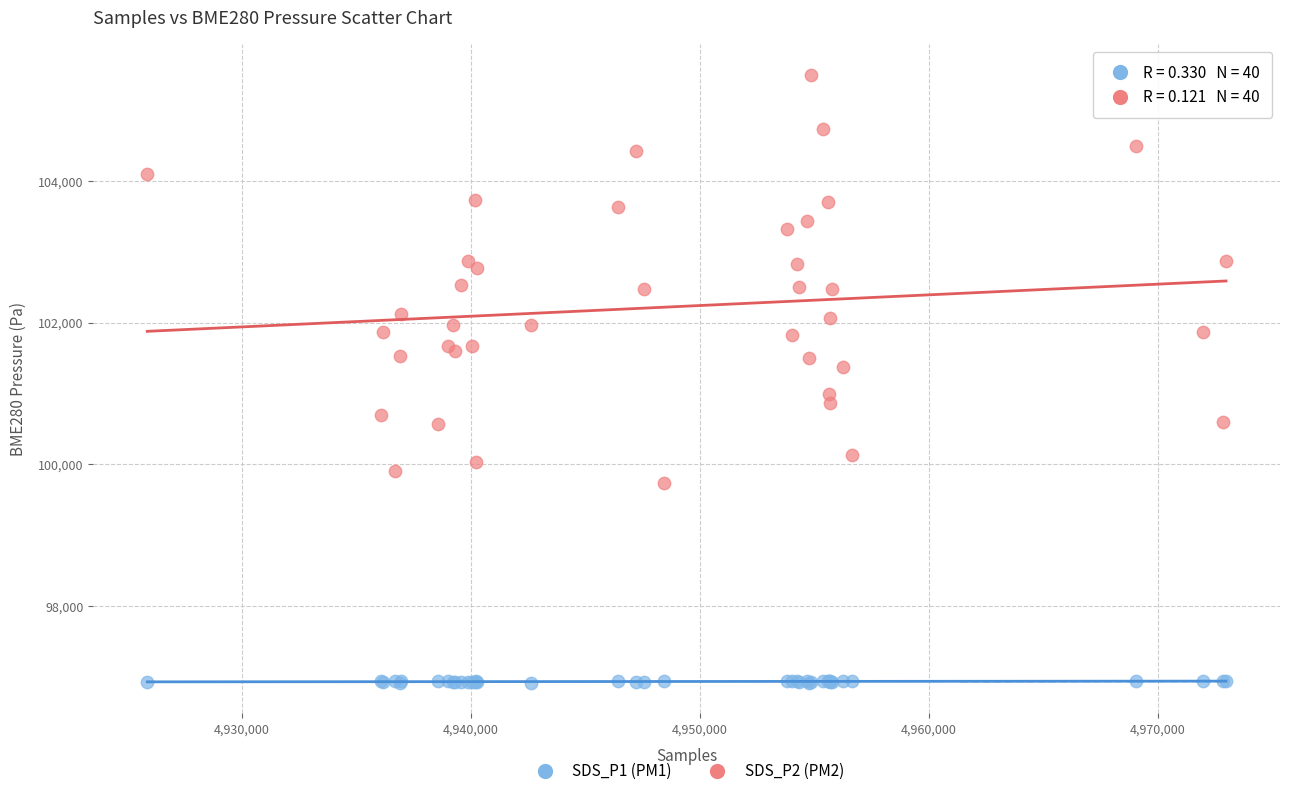

What are all the series names shown in the legend?

SDS_P1 (PM1), SDS_P2 (PM2)